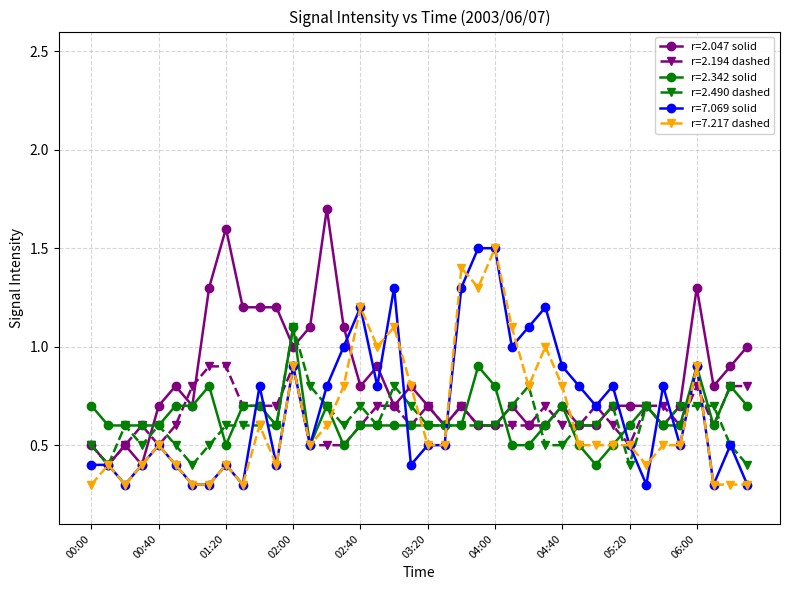

What is the minimum value for r=2.047 solid?

0.4